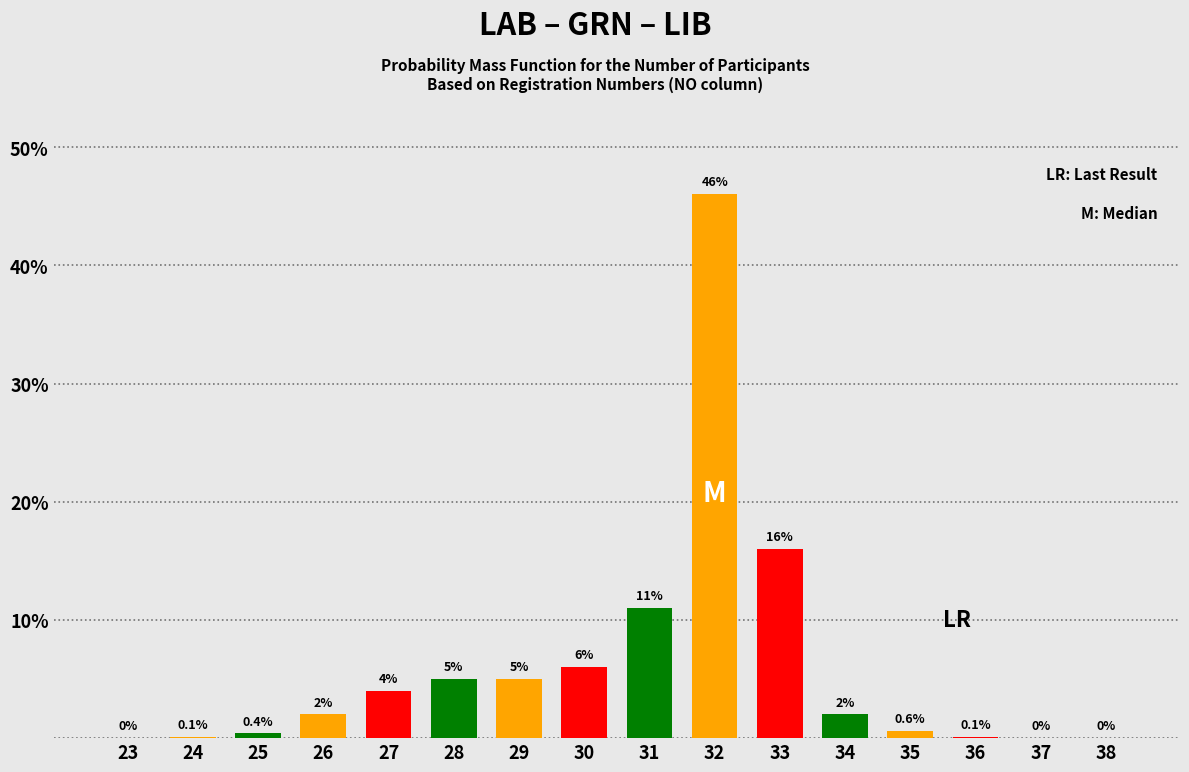

Reading right to left, list all the values displayed in this chart.

38=0.0	37=0.0	36=0.1	35=0.6	34=2.0	33=16.0	32=46.0	31=11.0	30=6.0	29=5.0	28=5.0	27=4.0	26=2.0	25=0.4	24=0.1	23=0.0